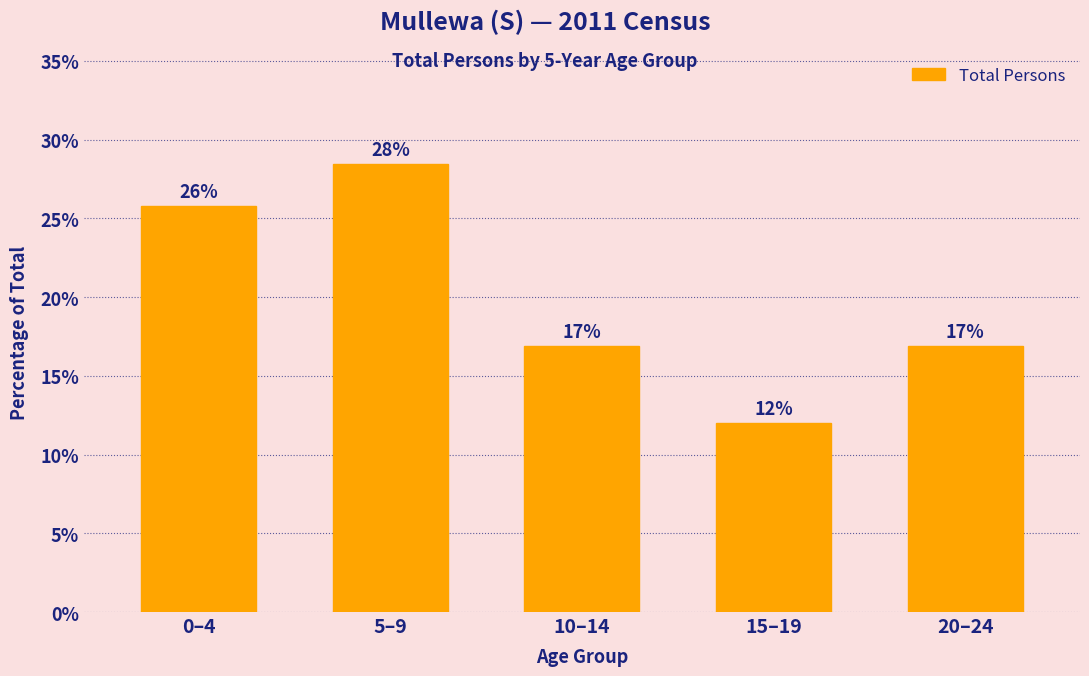

How many bars are there in total?

5